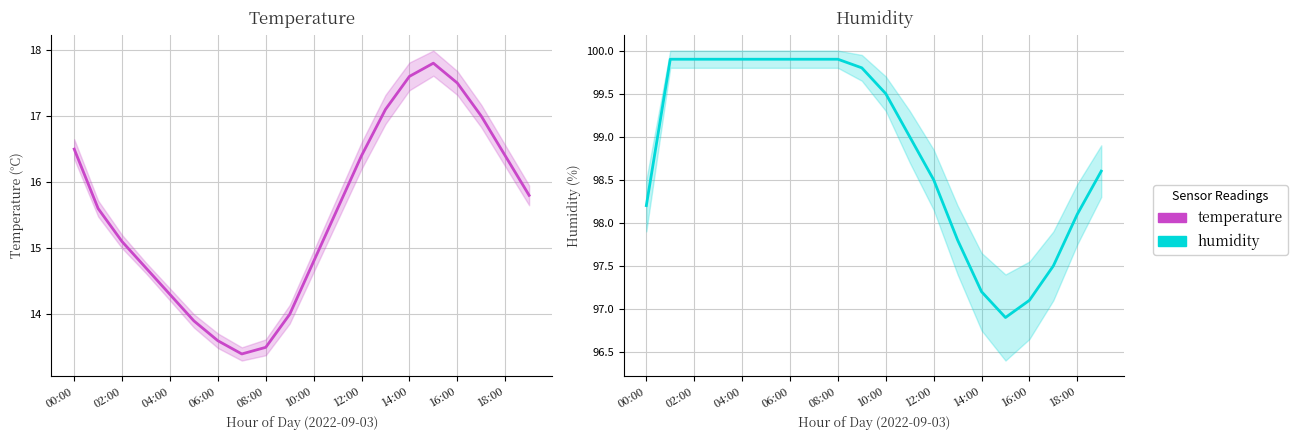

What is the spread (max minus min) of values at 10:00?

84.7